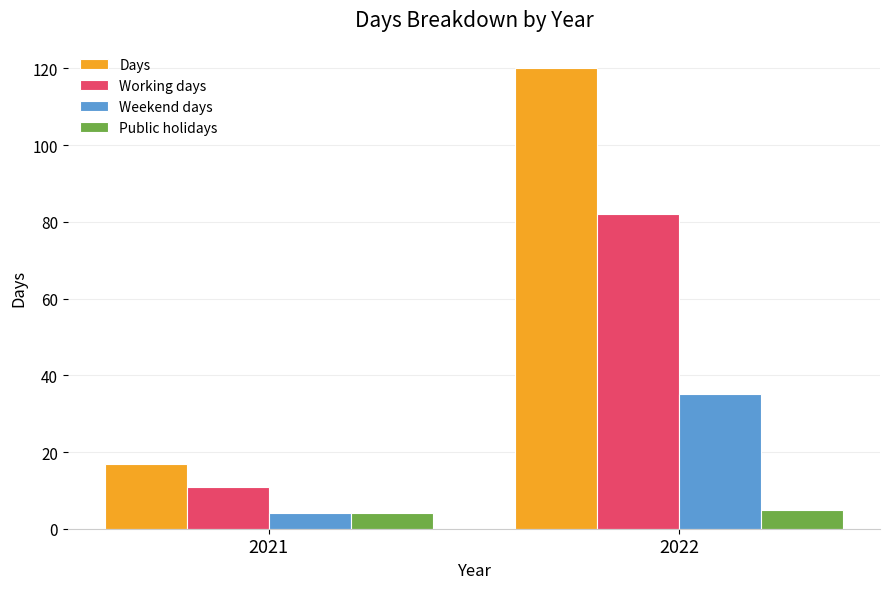

What is the approximate value of Working days at 2022, to the nearest 5?

80